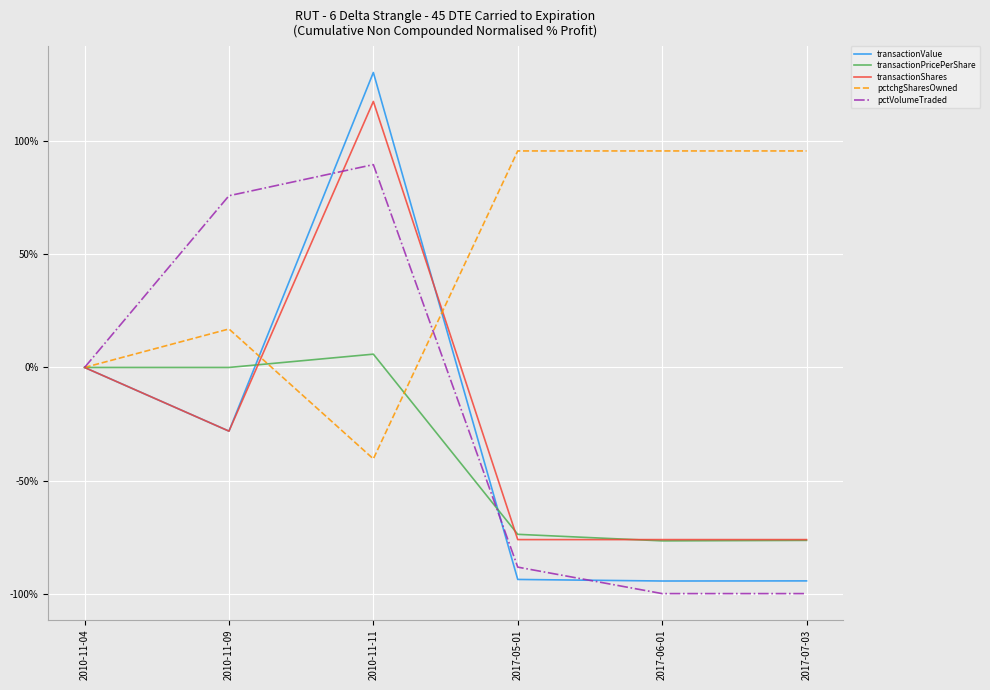

At which category is the sum across all series the highest?

2010-11-11